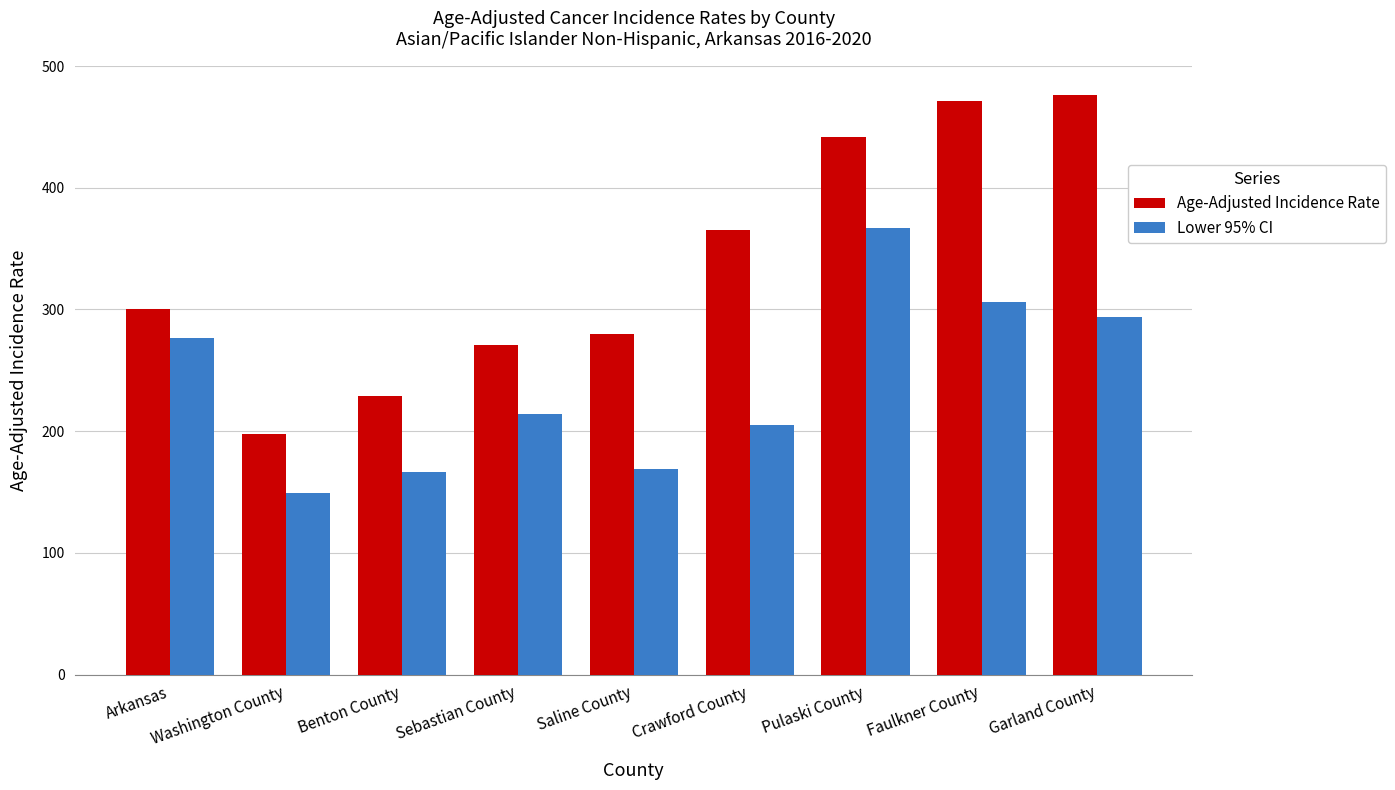

List the labels in order of Age-Adjusted Incidence Rate value, smallest first.

Washington County, Benton County, Sebastian County, Saline County, Arkansas, Crawford County, Pulaski County, Faulkner County, Garland County